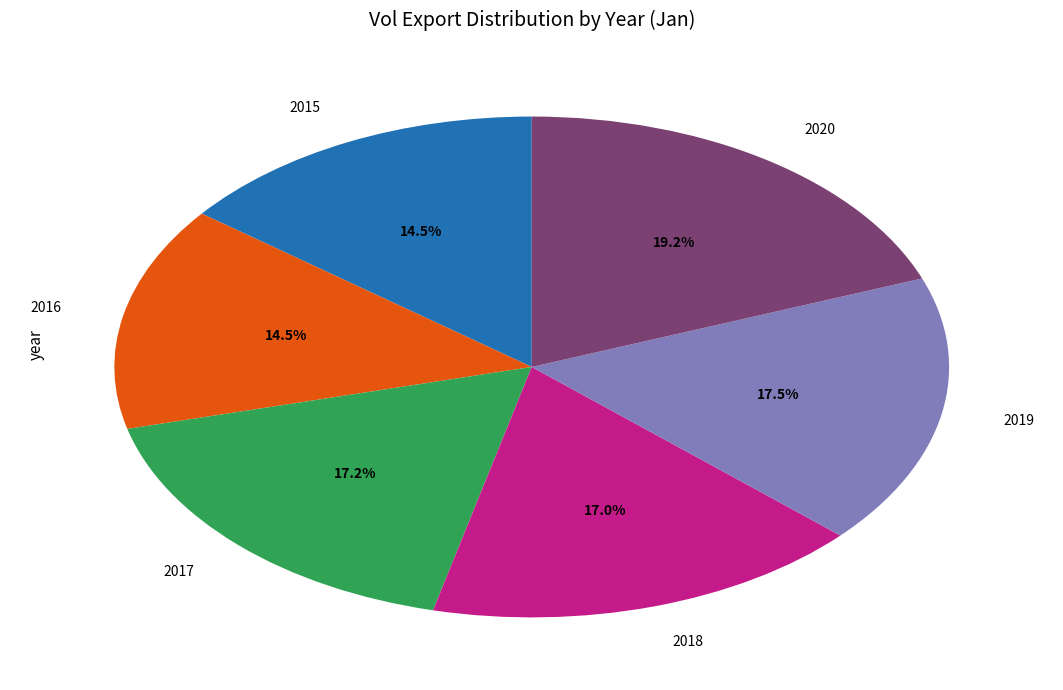

Does 2015 represent more than half of the total?

No